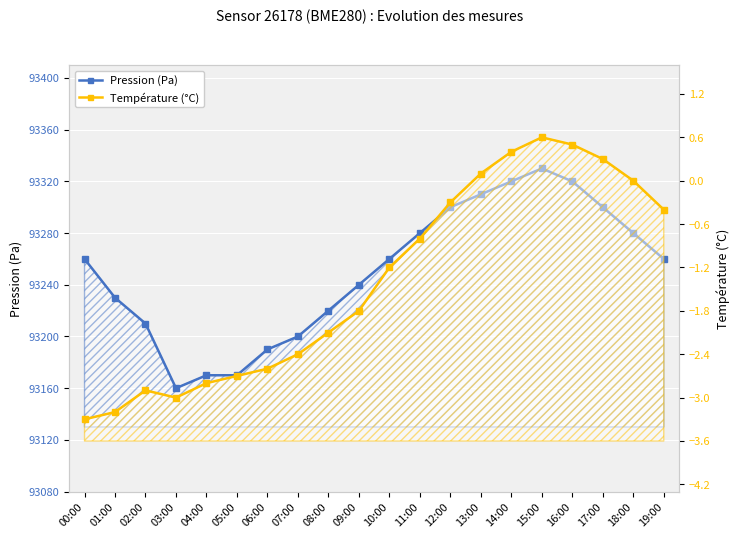

Reading left to right, what are all the values shown in this chart?

Pression (Pa): 93260.0	93230.0	93210.0	93160.0	93170.0	93170.0	93190.0	93200.0	93220.0	93240.0	93260.0	93280.0	93300.0	93310.0	93320.0	93330.0	93320.0	93300.0	93280.0	93260.0
Température (°C): -3.3	-3.2	-2.9	-3.0	-2.8	-2.7	-2.6	-2.4	-2.1	-1.8	-1.2	-0.8	-0.3	0.1	0.4	0.6	0.5	0.3	0.0	-0.4